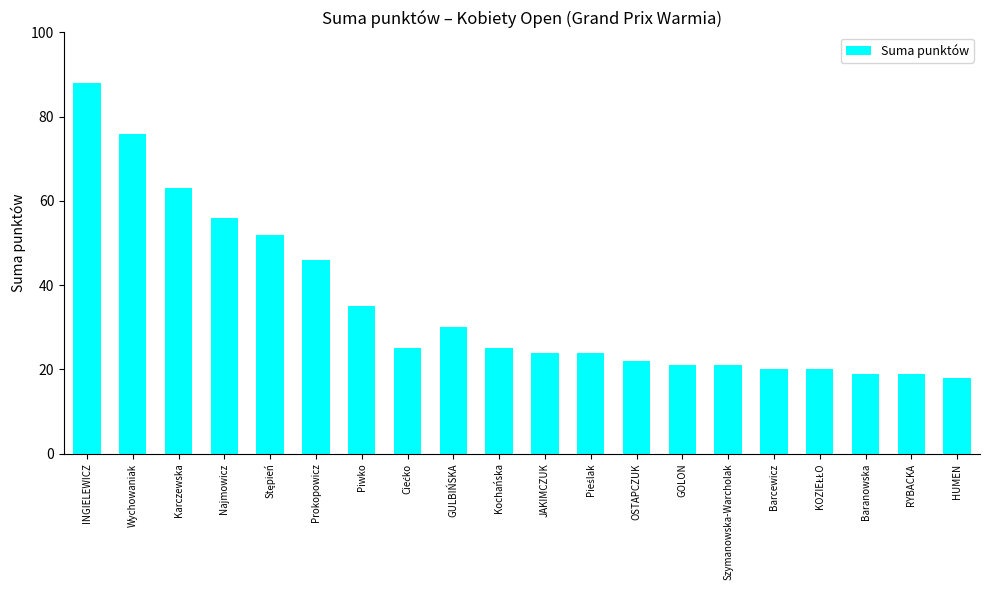

The chart shows a value of 19 at RYBACKA. True or false?

True